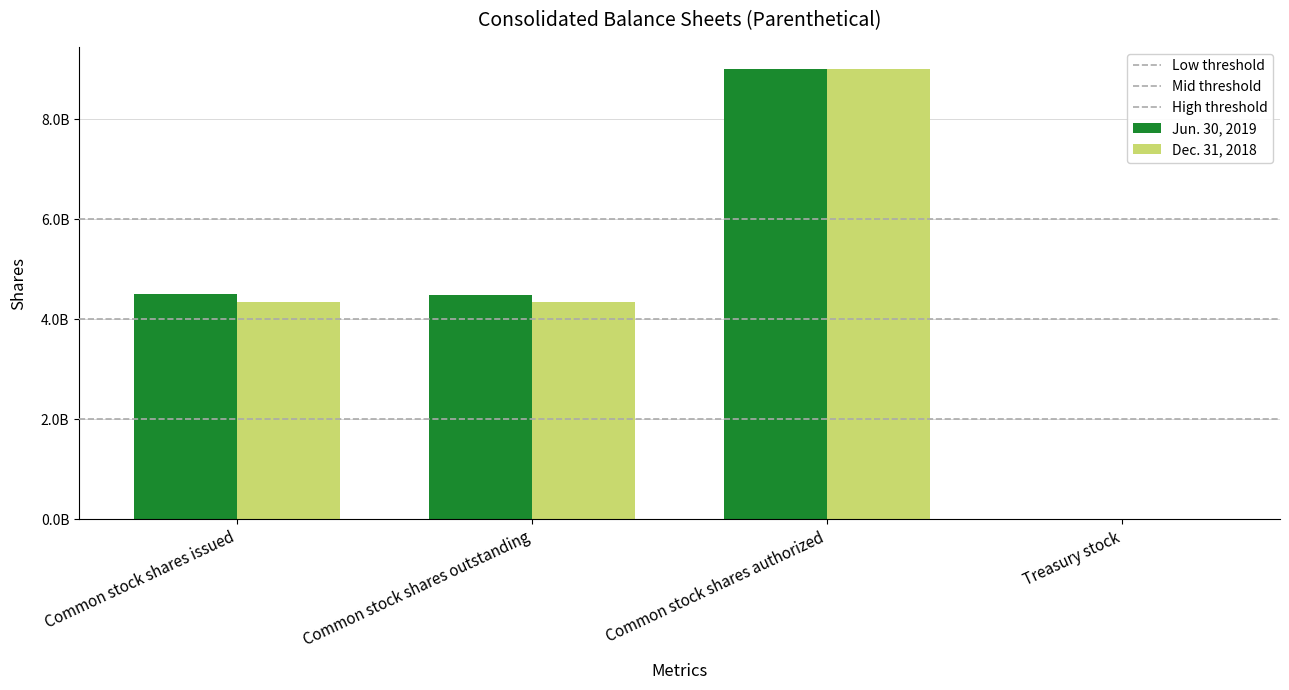

What value does the Jun. 30, 2019 series have at Common stock shares issued?

4497000000